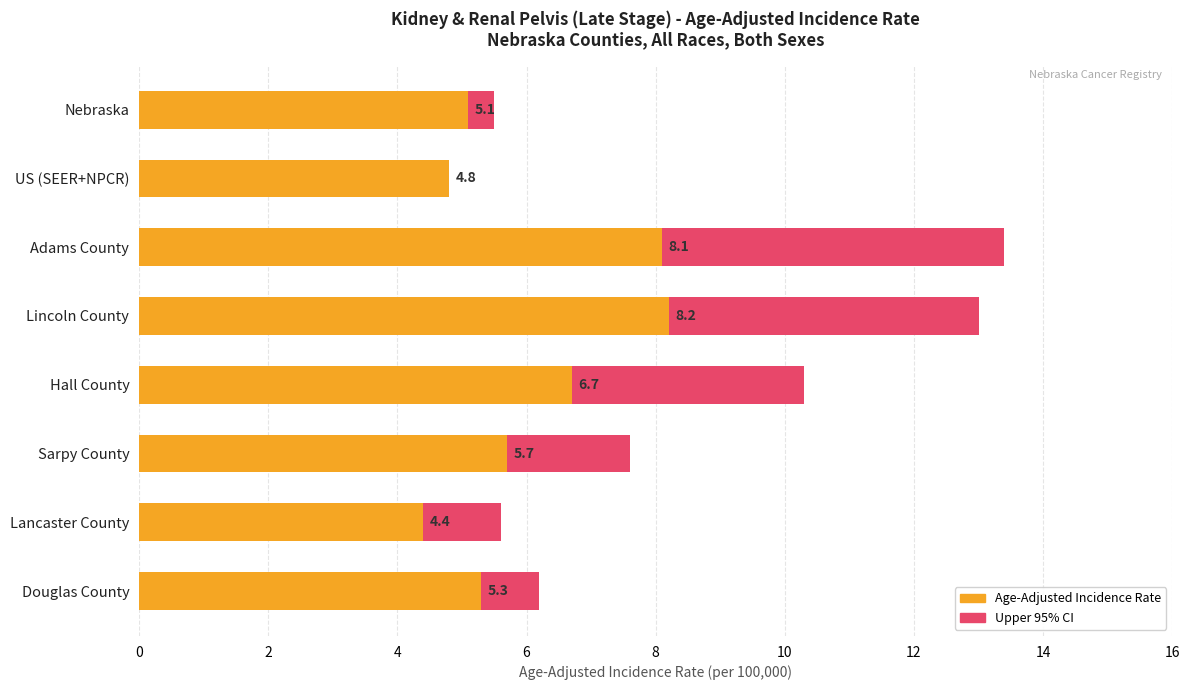

Is the value of Age-Adjusted Incidence Rate at US (SEER+NPCR) greater than the value of Upper 95% CI at Sarpy County?

No